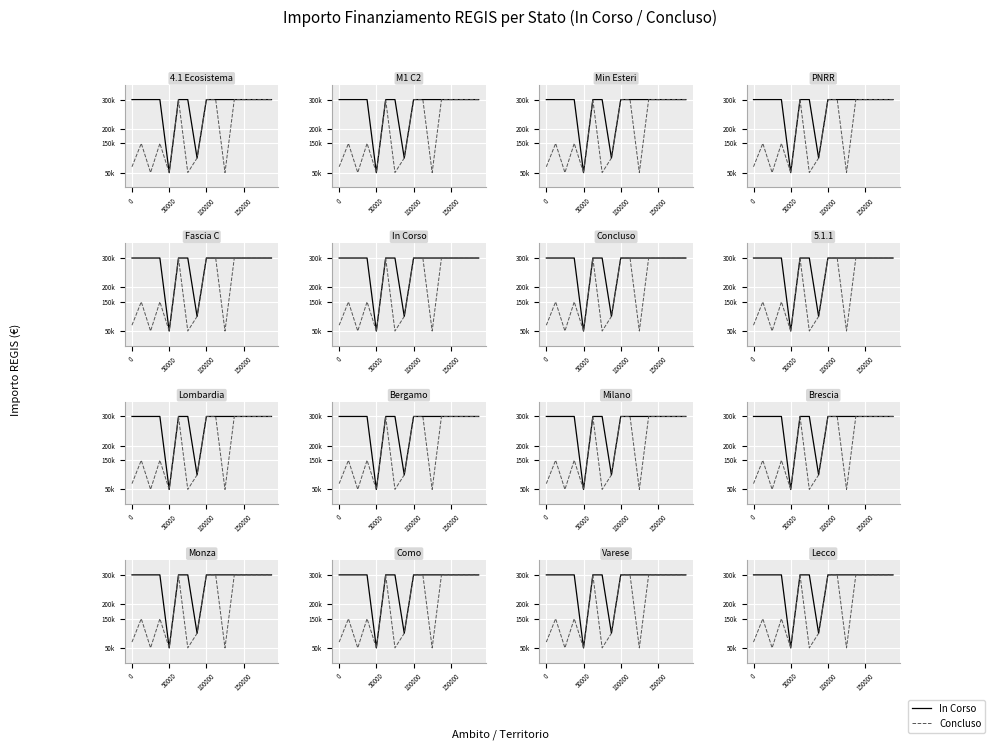

What is the label of the 2nd point from the left?

50000